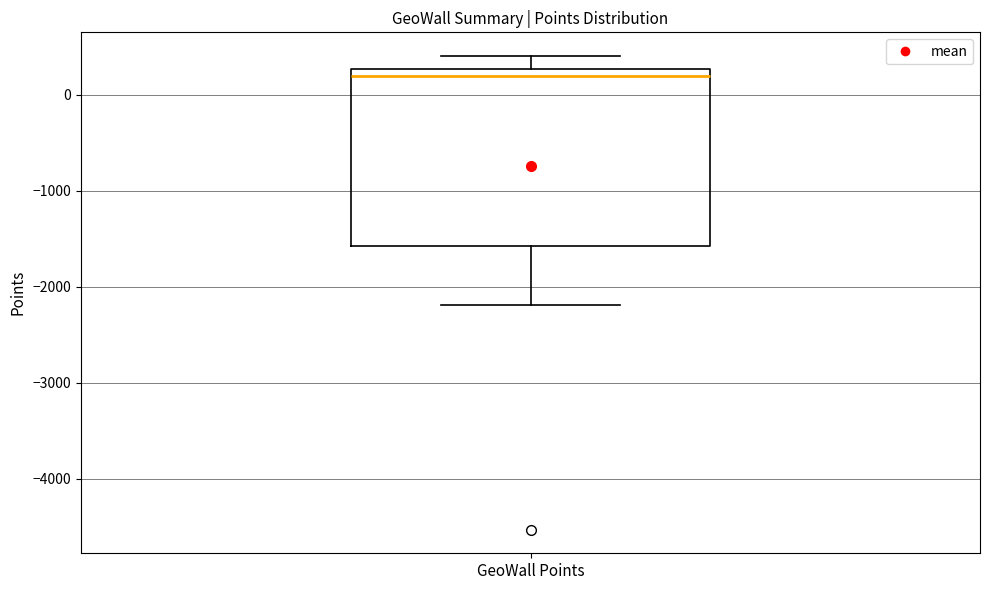

Read this box plot against the y-axis: the position of the median line, the range covered by the box, and the ends of both whiskers. The values are not printed on the chart, so give them approximately, as read against the axis.

median 200, box -1600 to 300, whiskers -2200 to 400